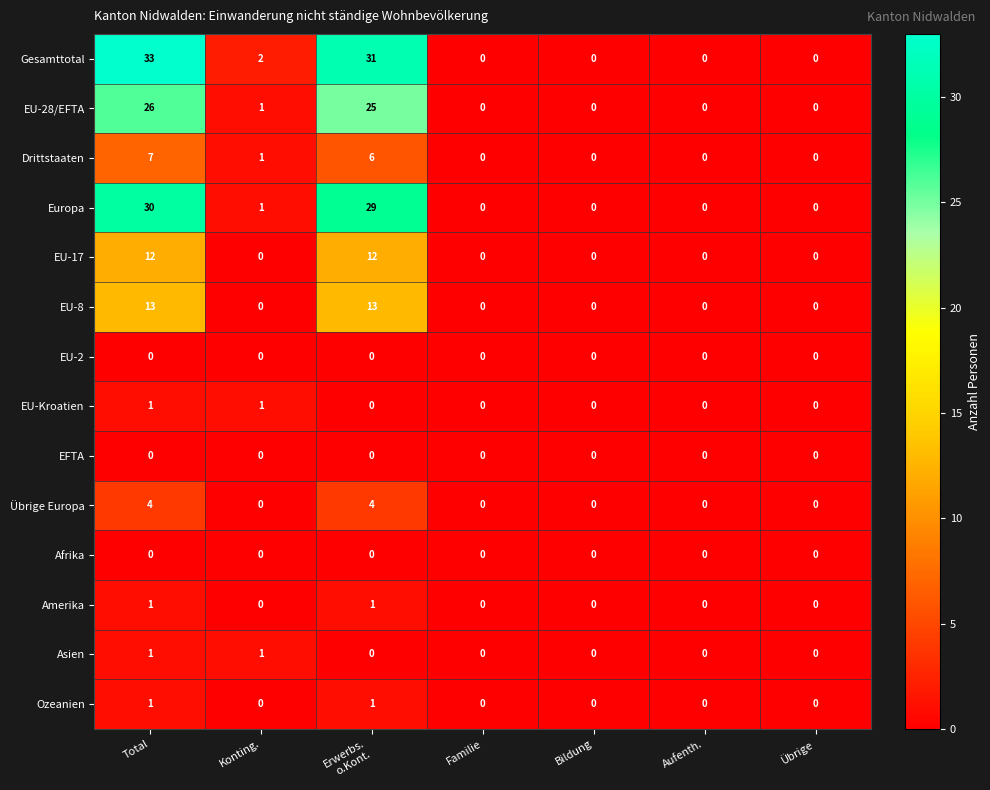

Count the Ozeanien values in the range 0 to 1.

7